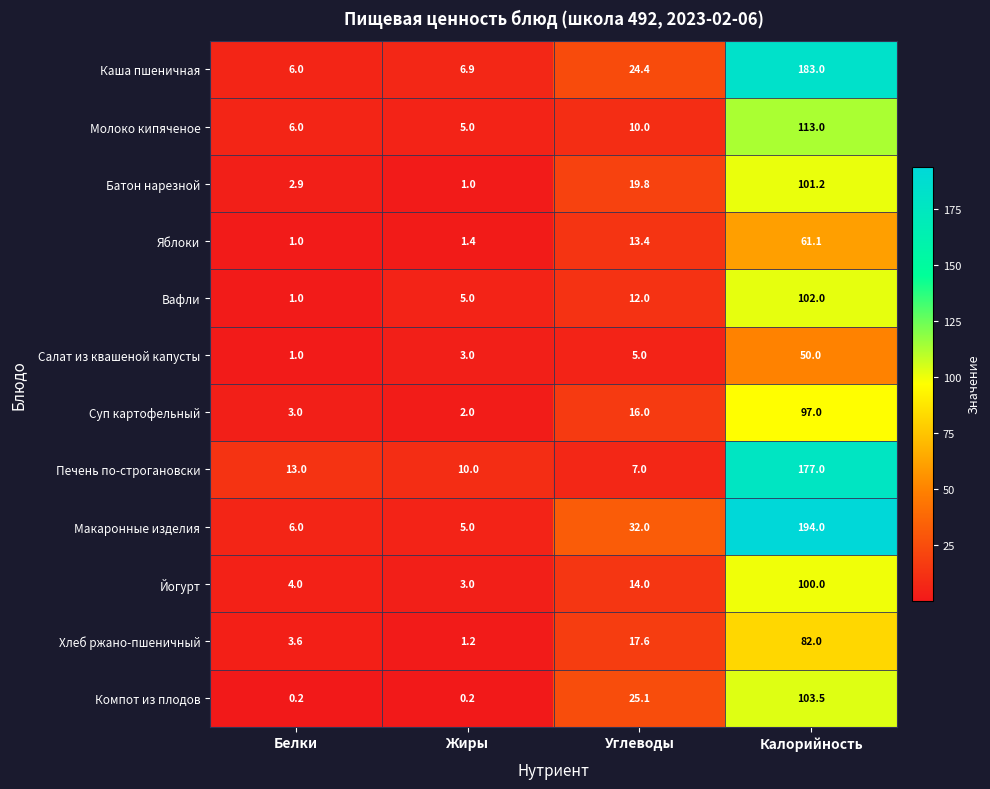

Rank the series at Углеводы from highest to lowest value.

Макаронные изделия, Компот из плодов, Каша пшеничная, Батон нарезной, Хлеб ржано-пшеничный, Суп картофельный, Йогурт, Яблоки, Вафли, Молоко кипяченое, Печень по-строгановски, Салат из квашеной капусты